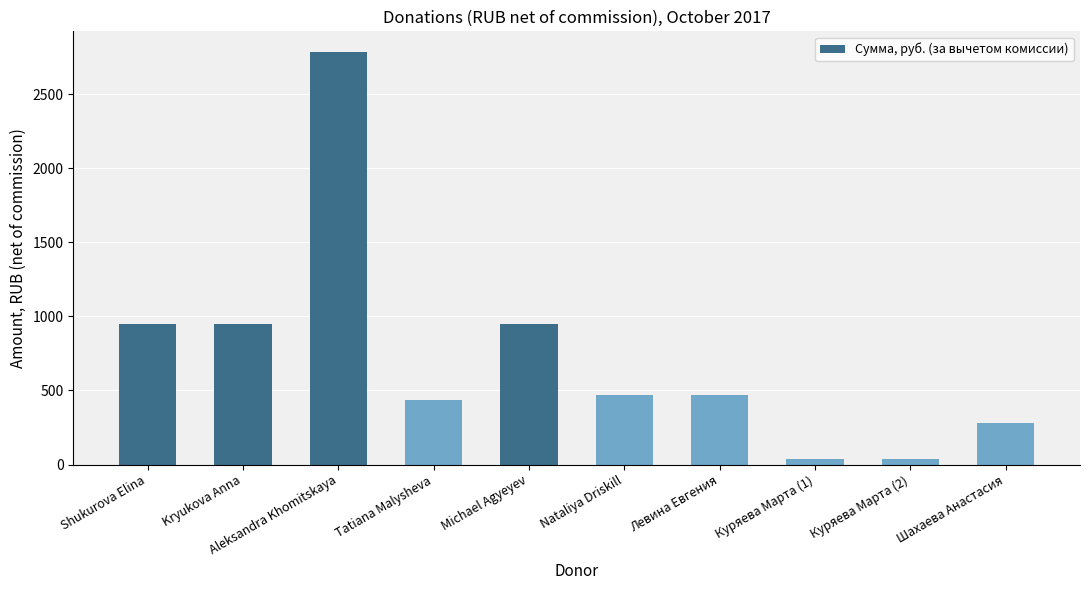

Between Shukurova Elina and Левина Евгения, which is larger?

Shukurova Elina